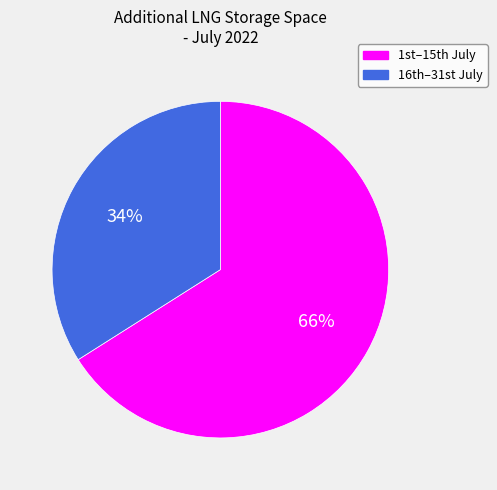

Count the number of slices in the pie.

2